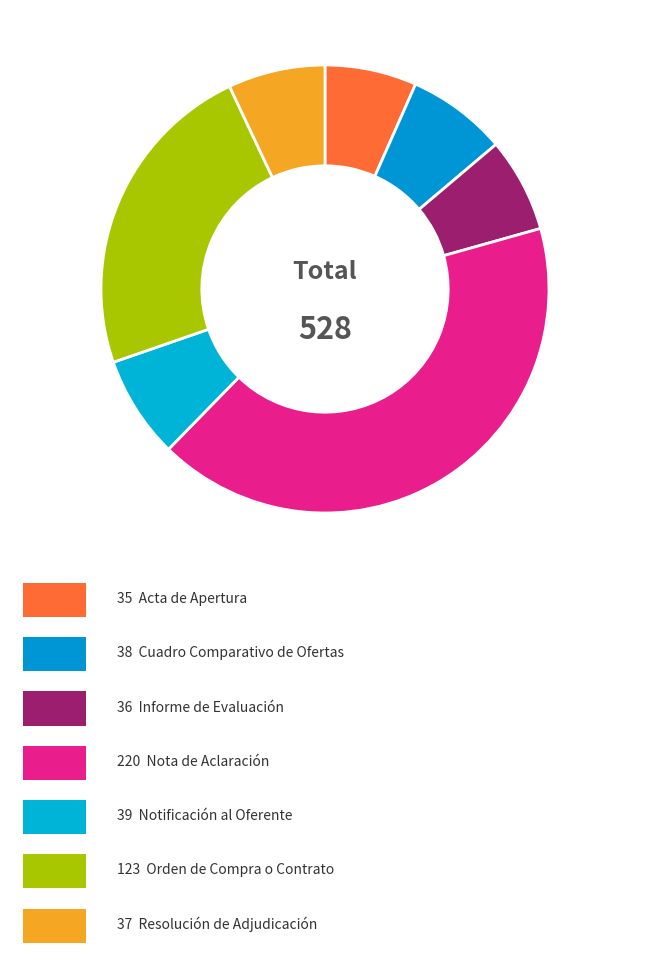

Count the number of slices in the pie.

7